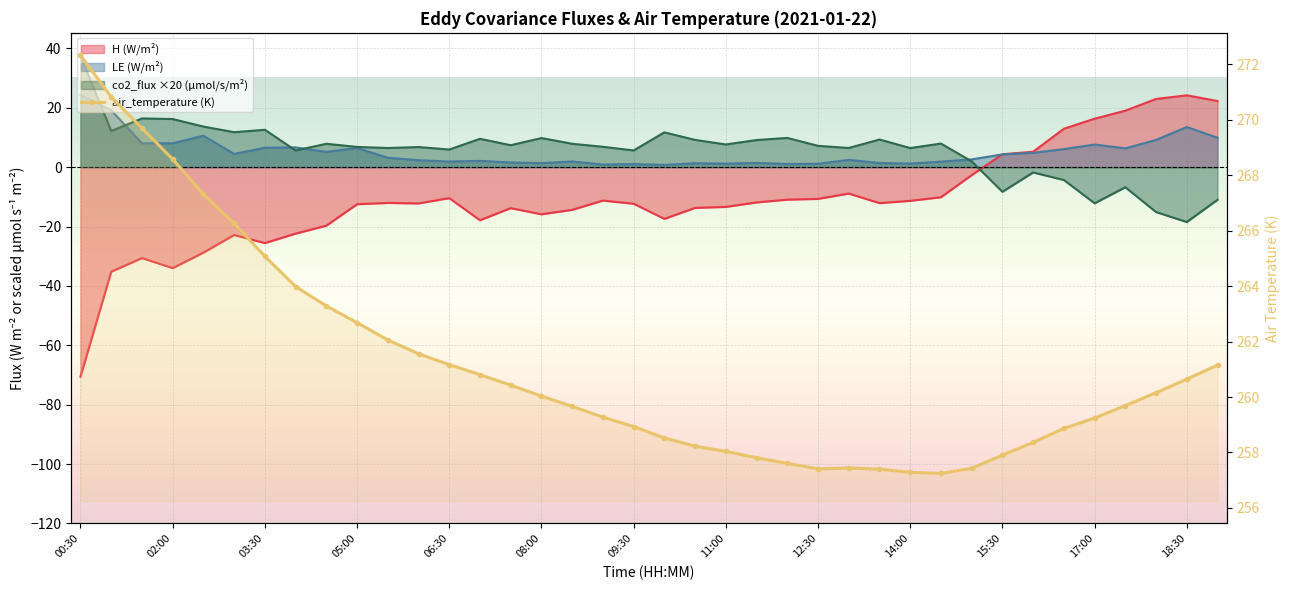

What are all the series names shown in the legend?

H, LE, co2_flux, air_temperature